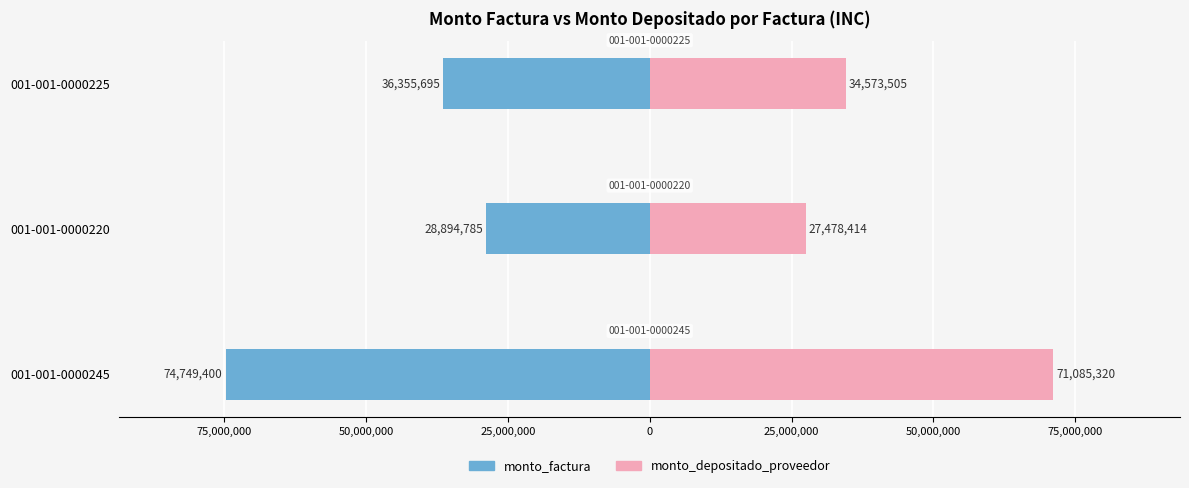

The value of monto_depositado_proveedor at 001-001-0000245 is 29553993. True or false?

False